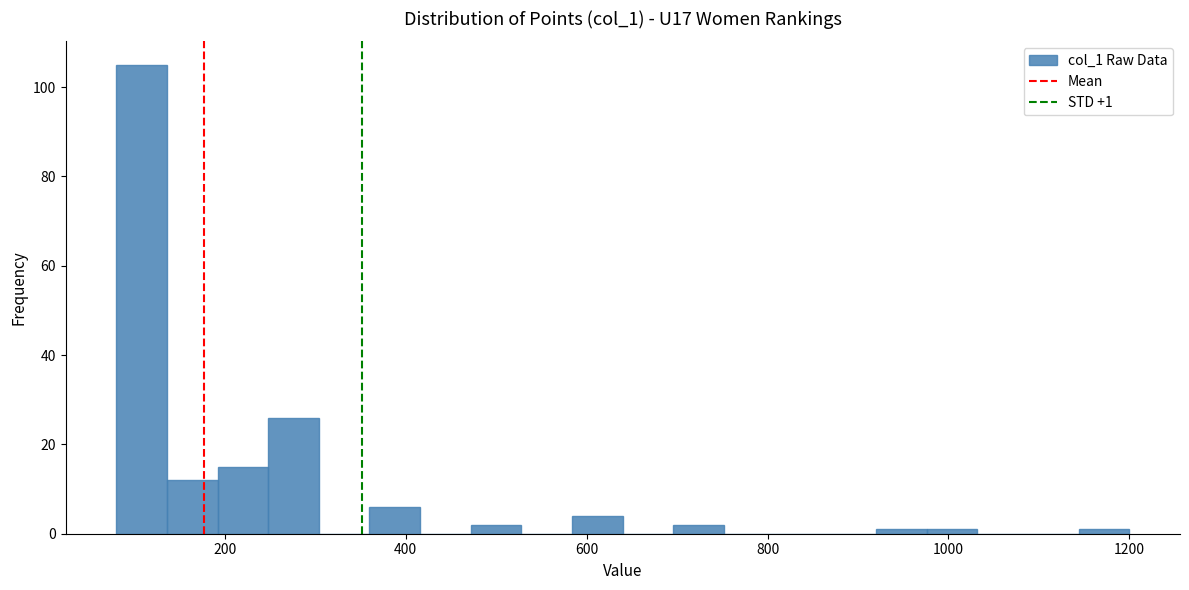

Around what value on the x-axis is the tallest bar? Give the approximate position of its centre, as read against the axis.

100